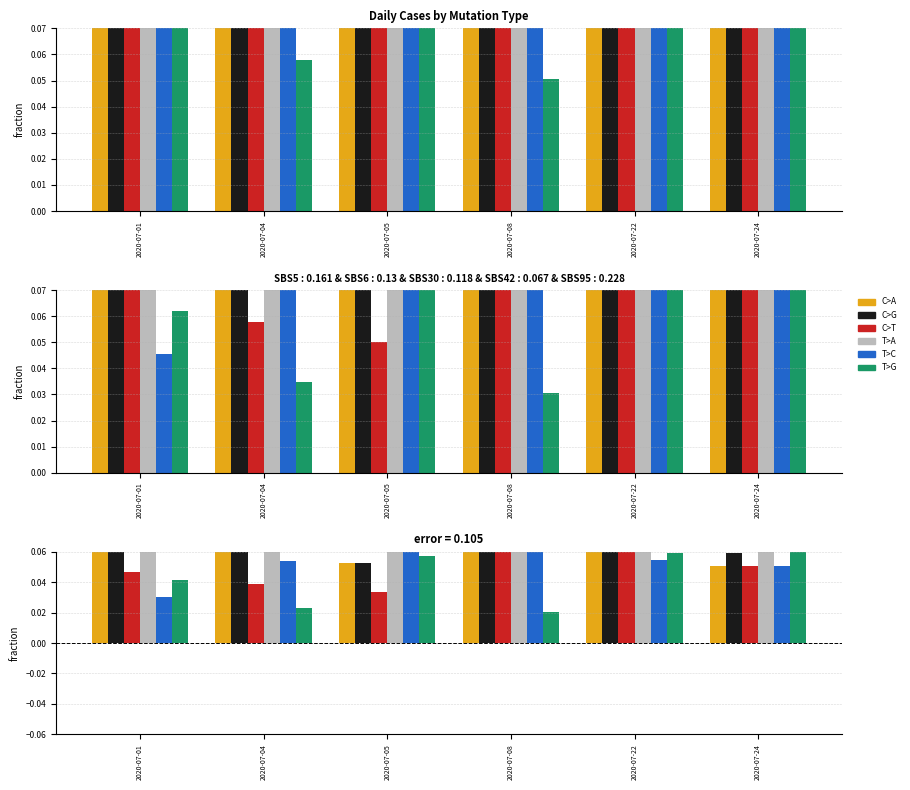

True or false: T>A has a value of 0.1 at 2020-07-24.

False